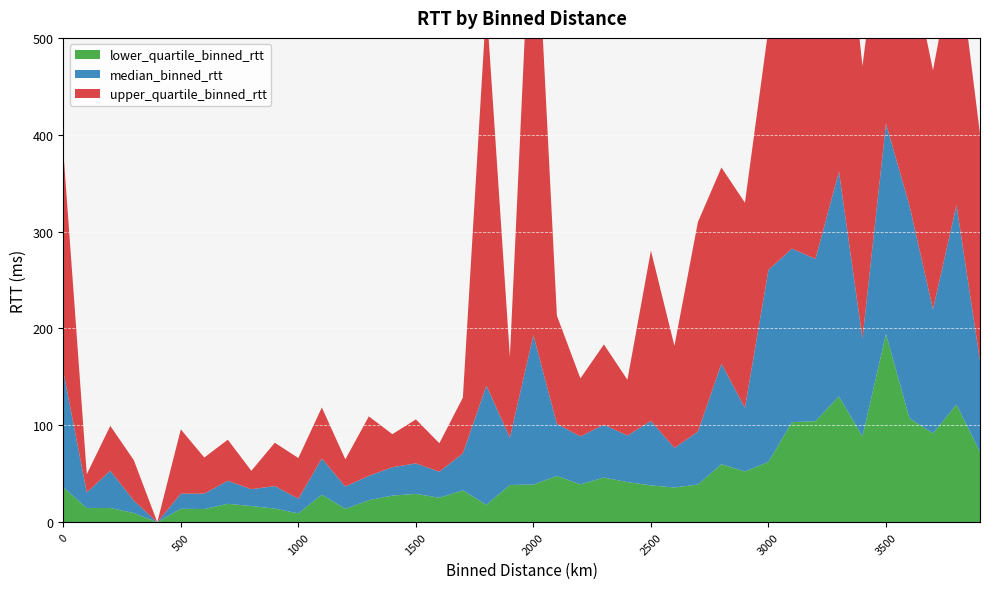

Reading right to left, extract all data points from this chart.

median_binned_rtt: 94.3	205.9	128.2	219.6	217.5	101.0	232.2	167.5	179.2	198.3	65.7	103.7	54.7	40.8	66.5	48.1	54.6	49.5	53.8	154.2	48.9	123.0	38.2	26.9	31.4	29.2	25.1	23.1	37.3	15.1	23.3	17.4	23.8	15.9	15.6	0.0	12.8	38.5	16.1	119.9
lower_quartile_binned_rtt: 72.6	121.5	91.7	107.3	194.2	88.6	129.8	104.3	103.3	62.2	52.4	59.9	39.0	35.9	38.1	41.4	46.1	39.1	47.8	38.9	38.5	18.0	32.9	25.3	29.3	27.5	22.8	13.9	28.4	9.1	14.1	16.7	19.0	13.6	13.9	0.0	9.6	14.7	14.6	36.2
upper_quartile_binned_rtt: 234.0	267.9	246.7	257.5	249.6	281.4	336.3	230.7	249.7	249.1	211.8	202.6	216.3	105.4	175.8	57.6	82.8	59.9	111.7	1004.7	83.5	393.9	57.6	29.4	45.4	34.2	61.4	28.0	52.7	42.0	44.7	19.0	42.4	37.3	66.3	0.0	41.8	46.3	18.9	227.8